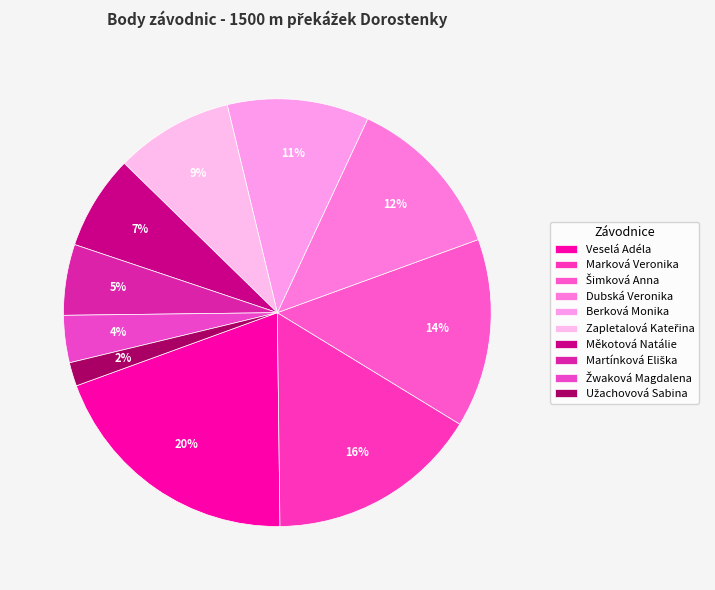

Does Dubská Veronika represent more than half of the total?

No